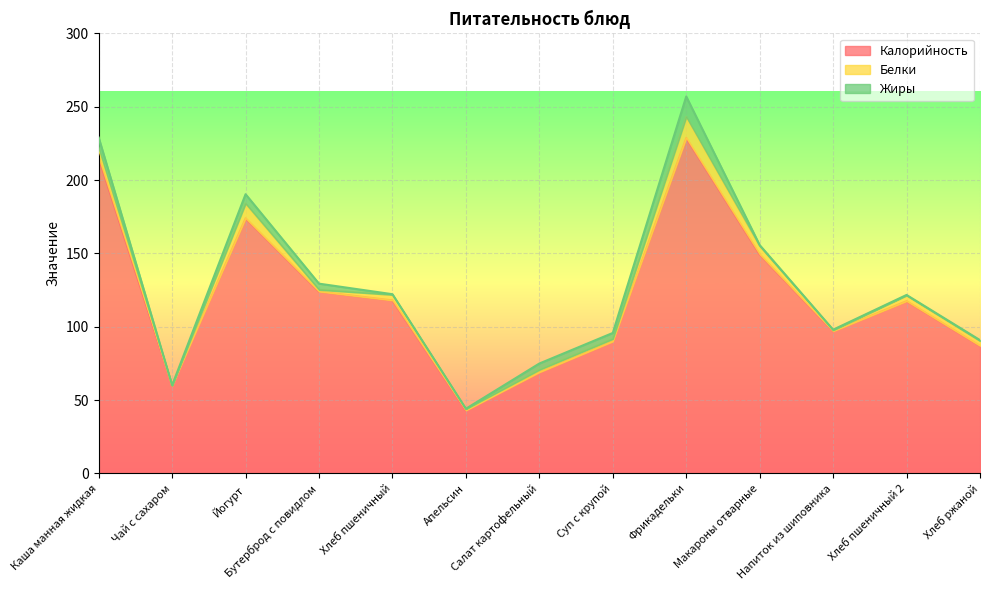

At how many categories does at least one series exceed 145?

4